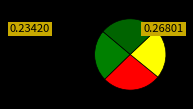

Does any single category account for the majority?

No